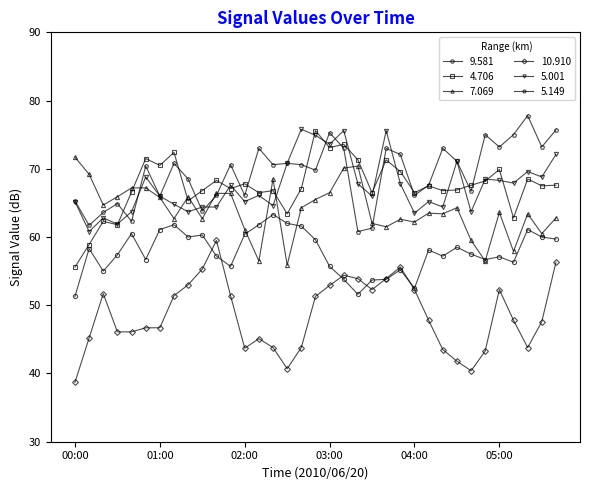

What is the minimum value shown in the chart?

38.7